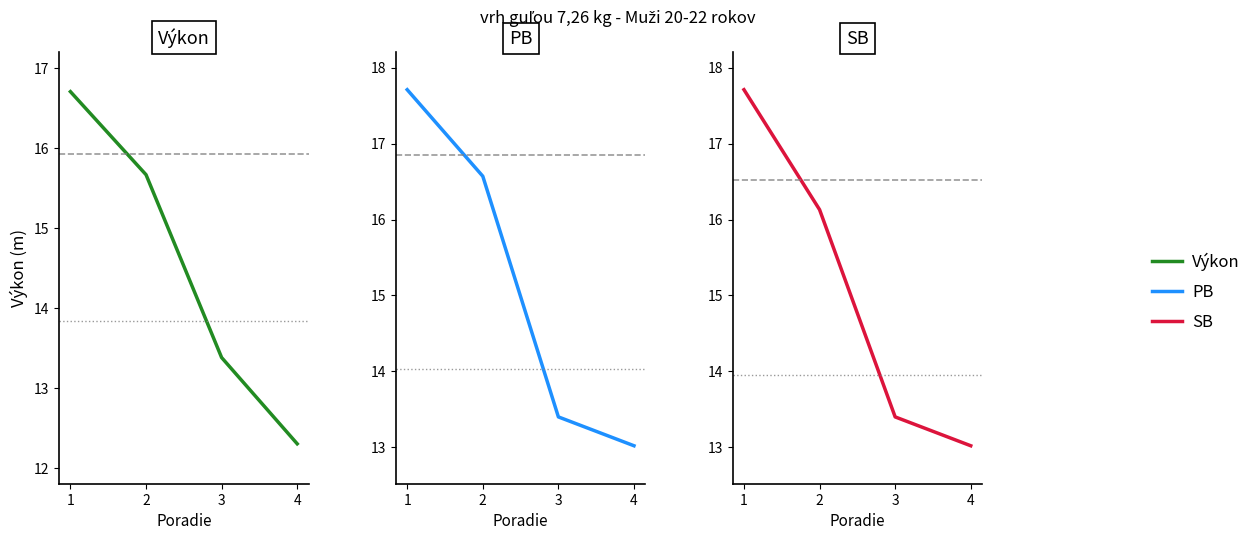

Which label corresponds to the smallest value in the chart?

4